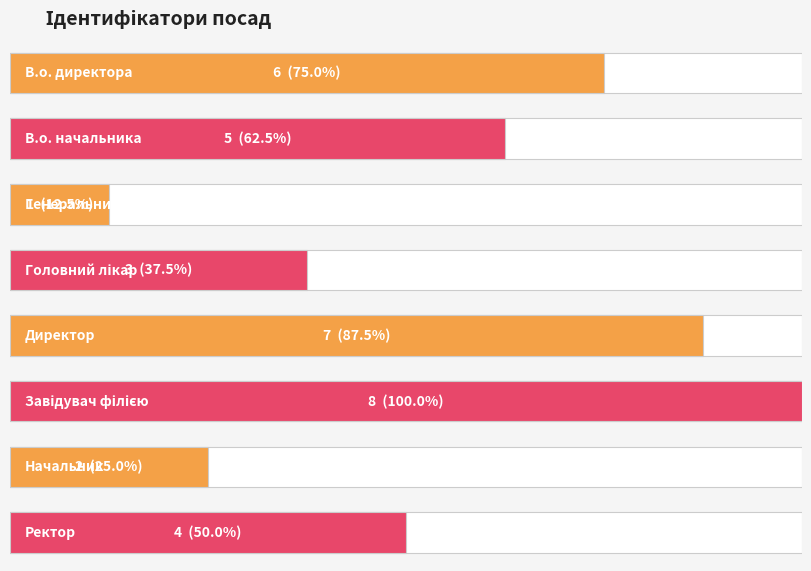

What is the difference between the values at Завідувач філією and В.о. директора?

2